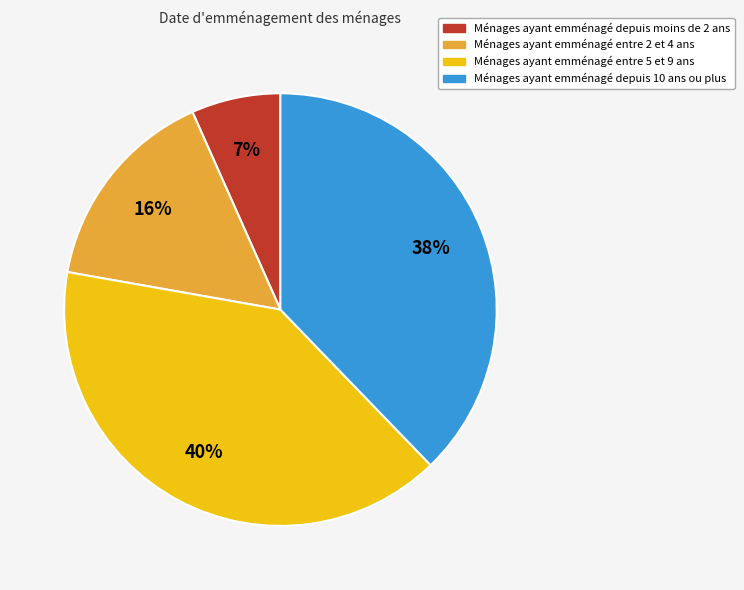

To the nearest percent, what is the average slice percentage?

25%